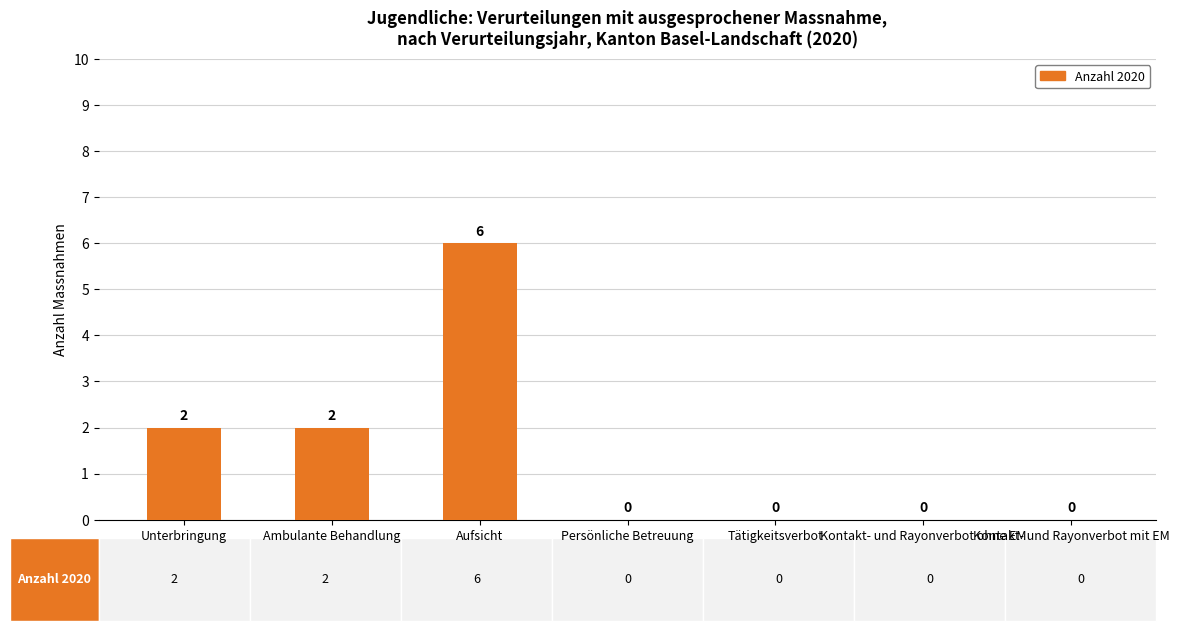

How many data points are above 0?

3